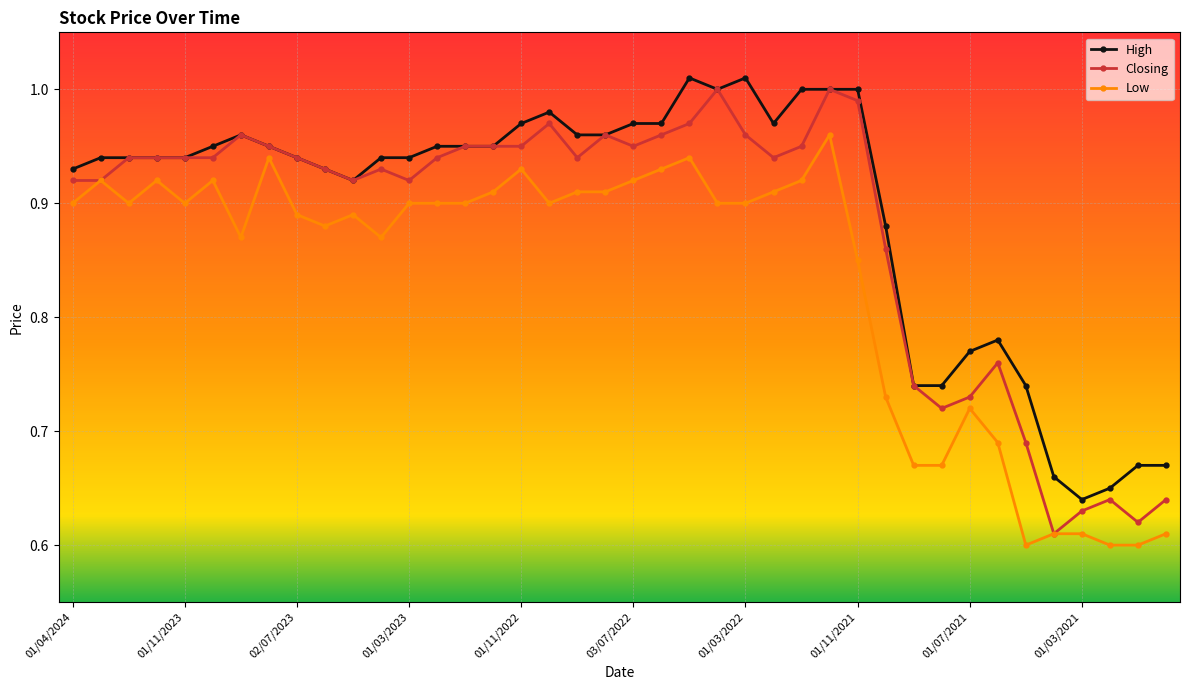

At how many categories does at least one series exceed 0?

40